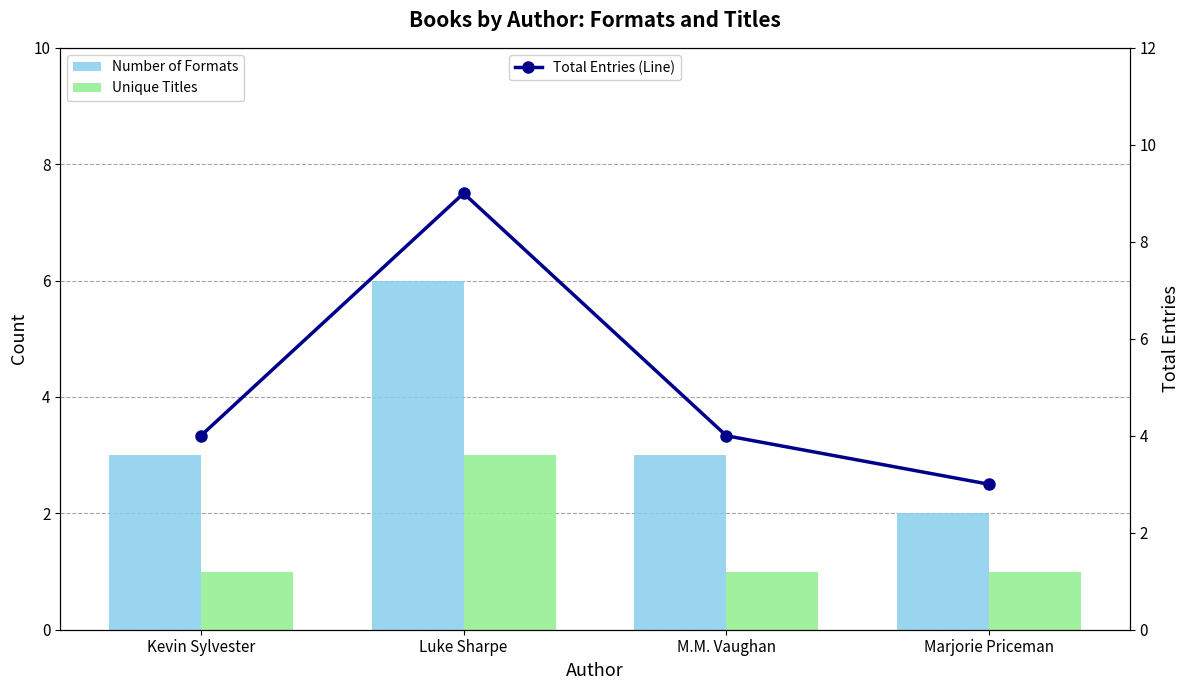

What is the highest value of the Total Entries (Line) series?

9